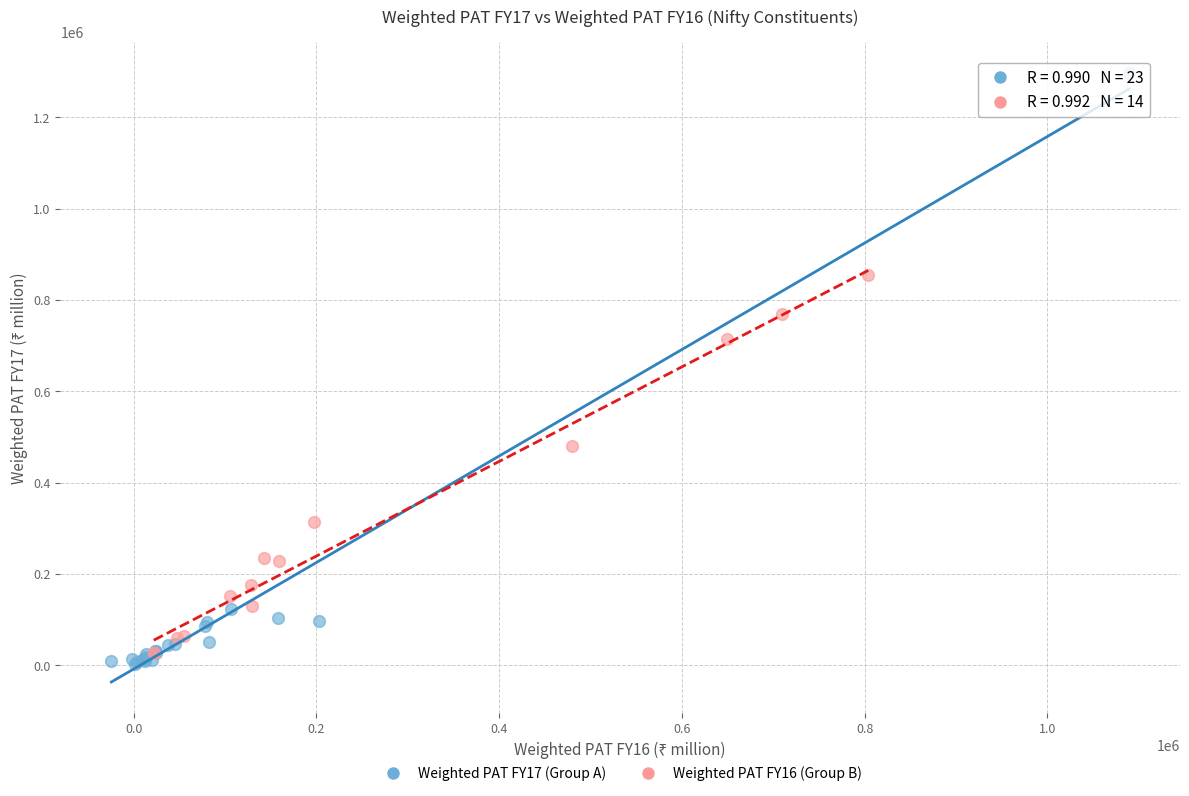

Which series reaches the maximum Y coordinate?

Weighted PAT FY17 (Group A)